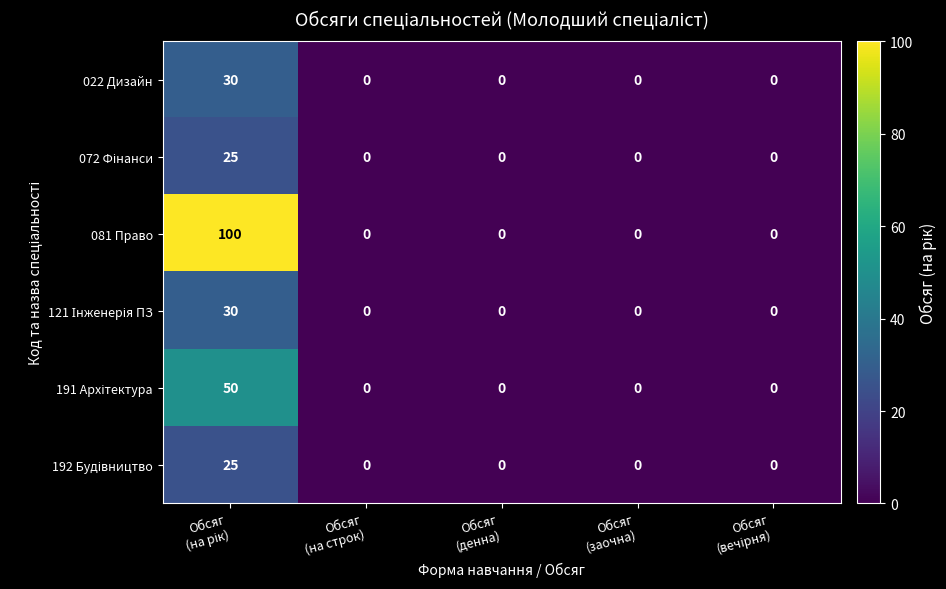

How many series are shown in this chart?

6